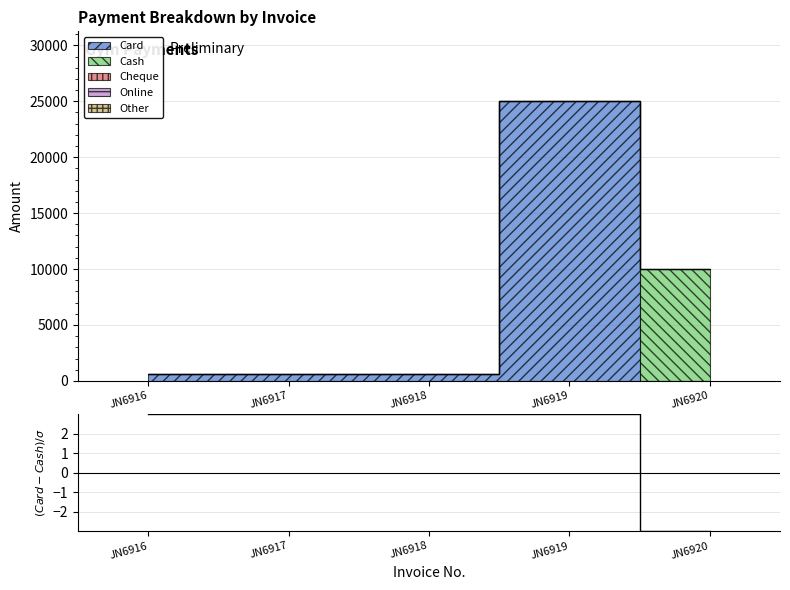

How many lines are shown in the chart?

1